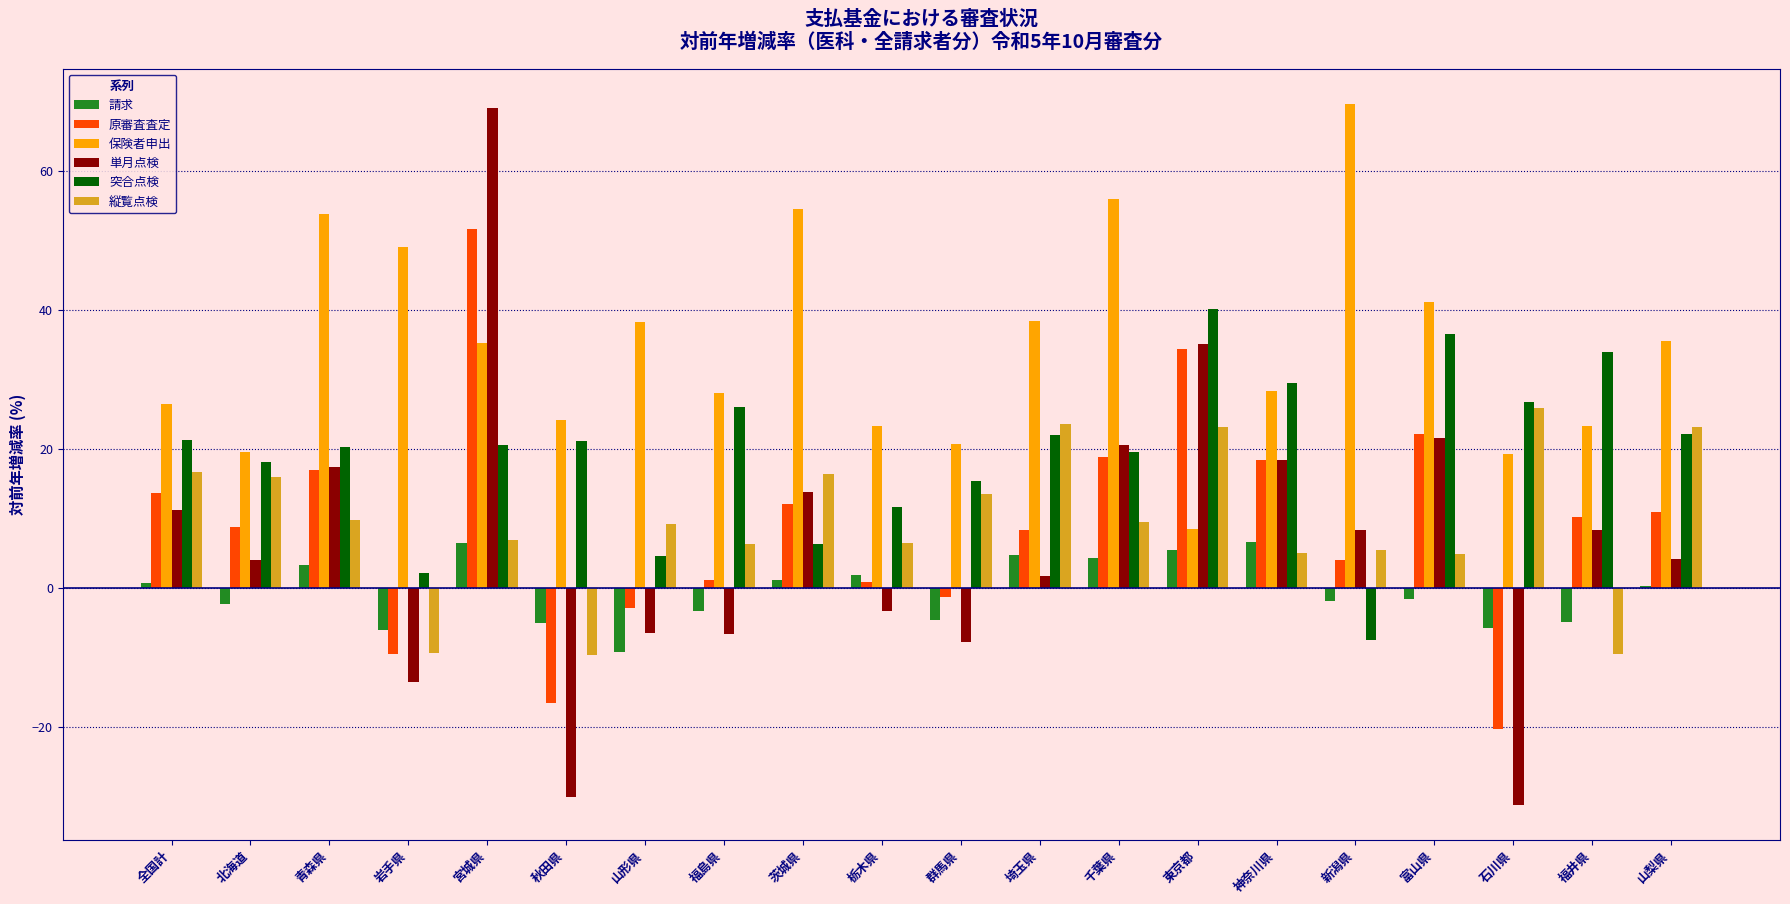

At which label does 縦覧点検 first exceed 9?

全国計